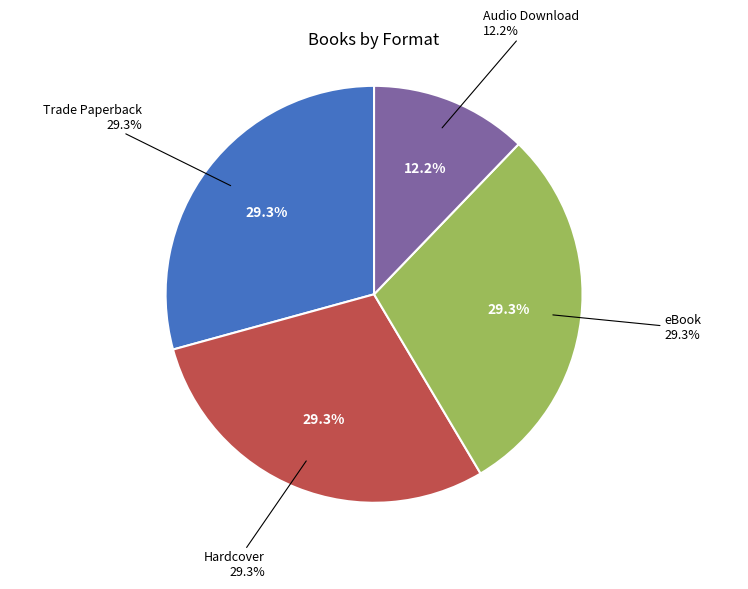

Rank the categories by value from lowest to highest.

Audio Download, Trade Paperback, Hardcover, eBook